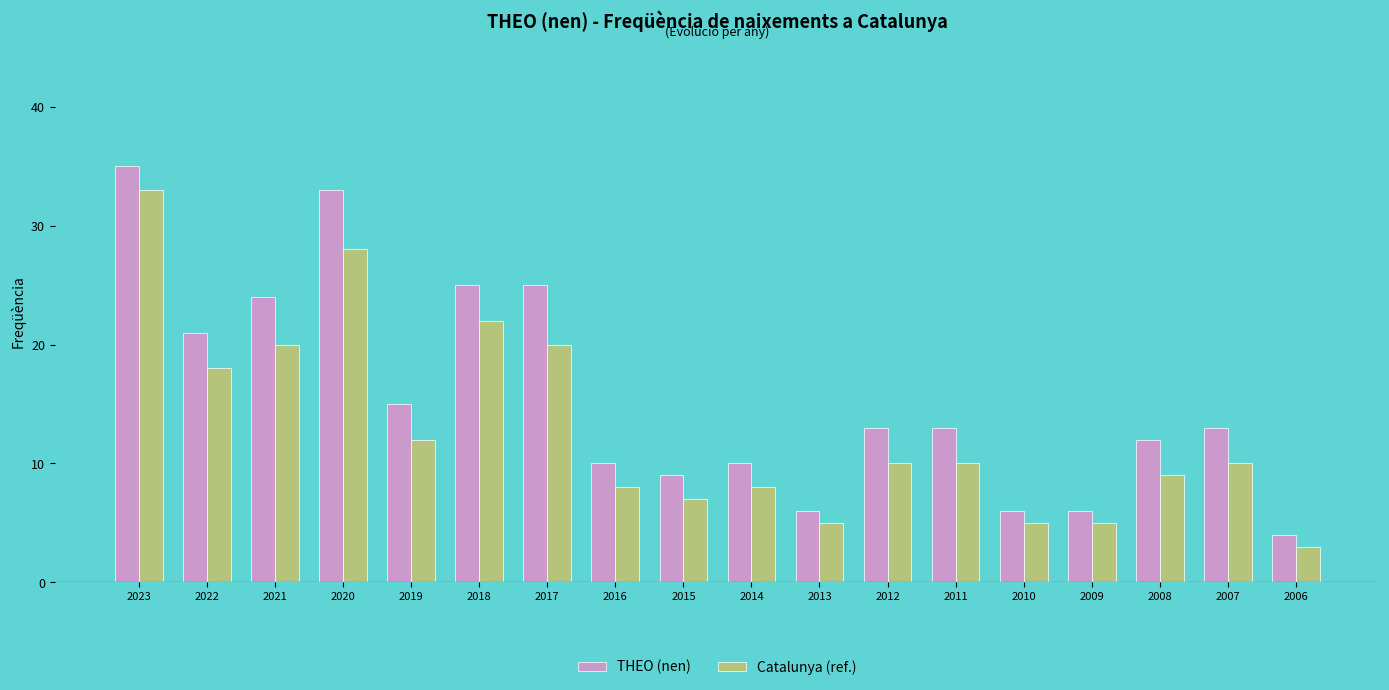

What is the approximate value of Catalunya (ref.) at 2006?

3